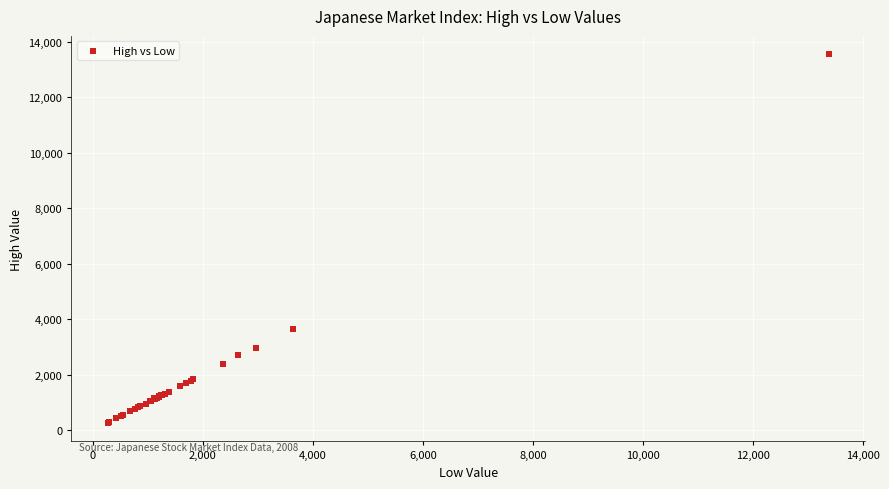

What Y value in the scatter plot is closest to 6905?

3666.0